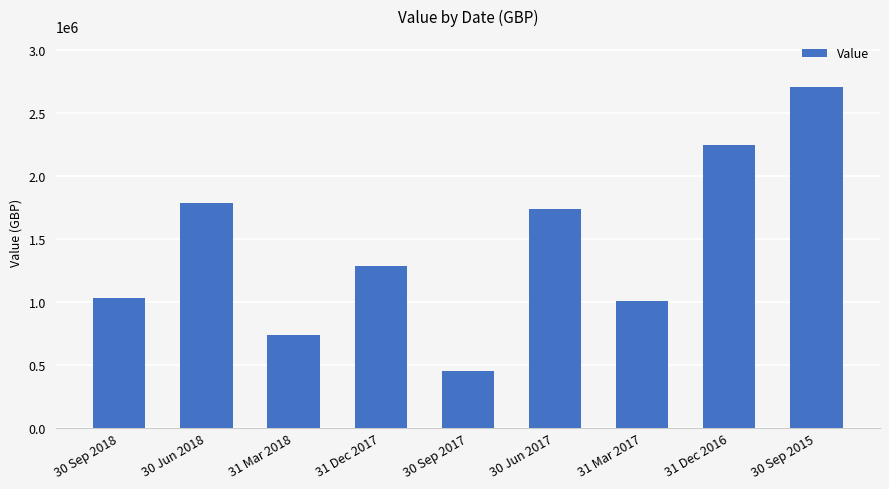

Reading left to right, transcribe all the data shown in this chart.

30 Sep 2018=1033920	30 Jun 2018=1788810	31 Mar 2018=737717	31 Dec 2017=1286037	30 Sep 2017=454938	30 Jun 2017=1737767	31 Mar 2017=1010448	31 Dec 2016=2249150	30 Sep 2015=2706354